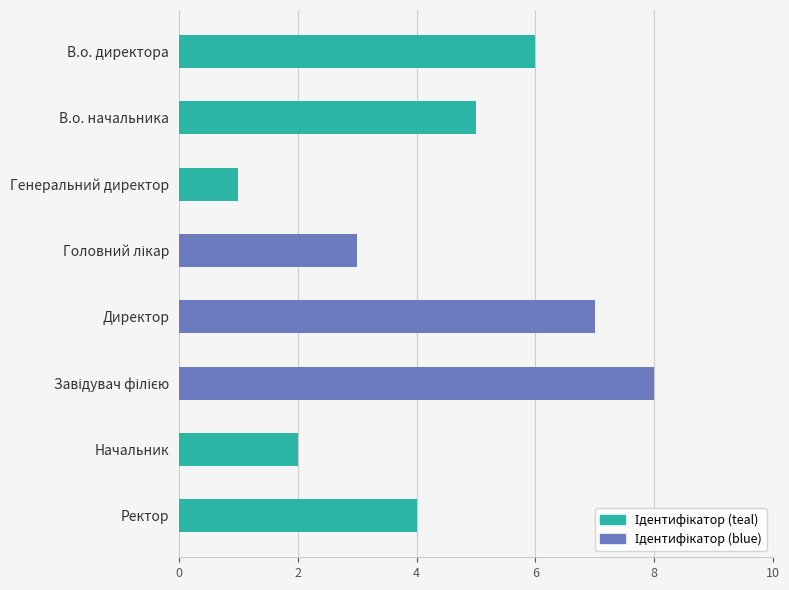

What is the difference between the second highest and second lowest values?

5